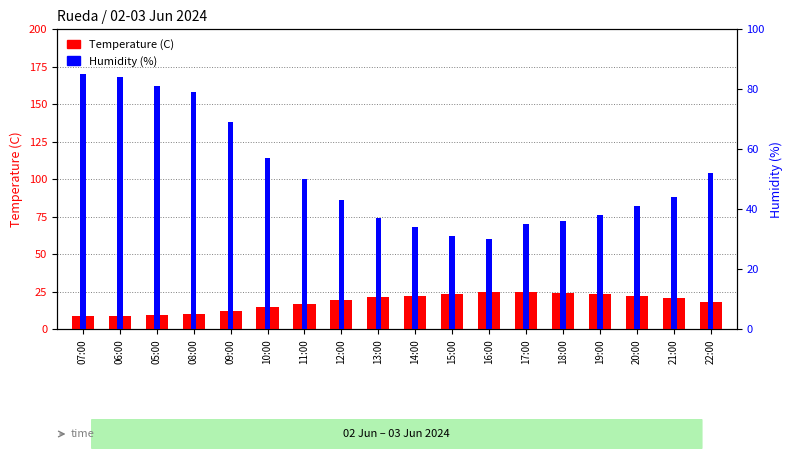

What is the maximum value for Humidity (%)?

85.0